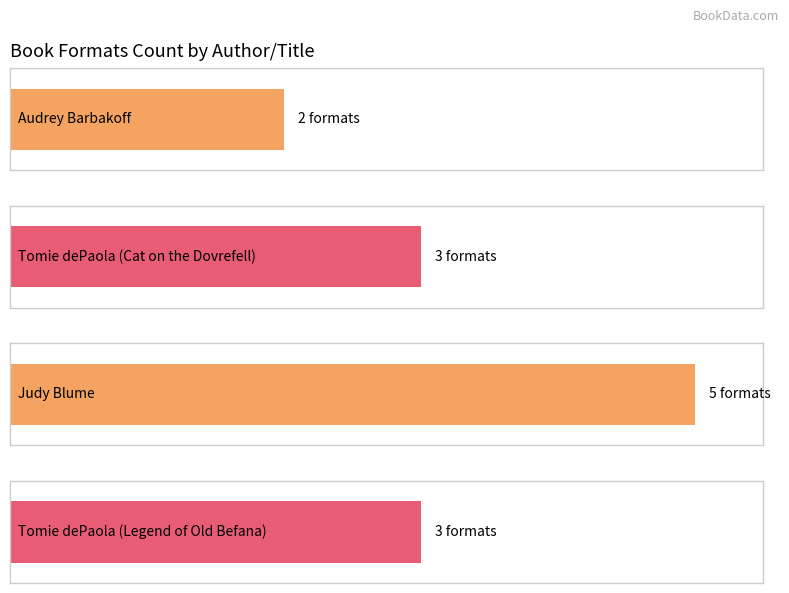

What is the change in value from Judy Blume to Tomie dePaola (Legend of Old Befana)?

-2